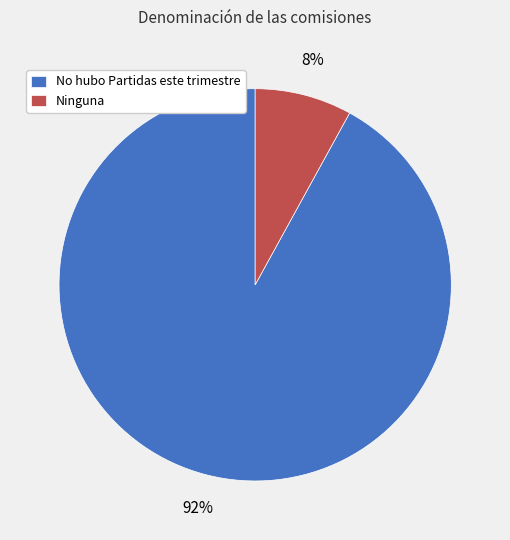

Which category has the smallest portion of the pie?

Ninguna